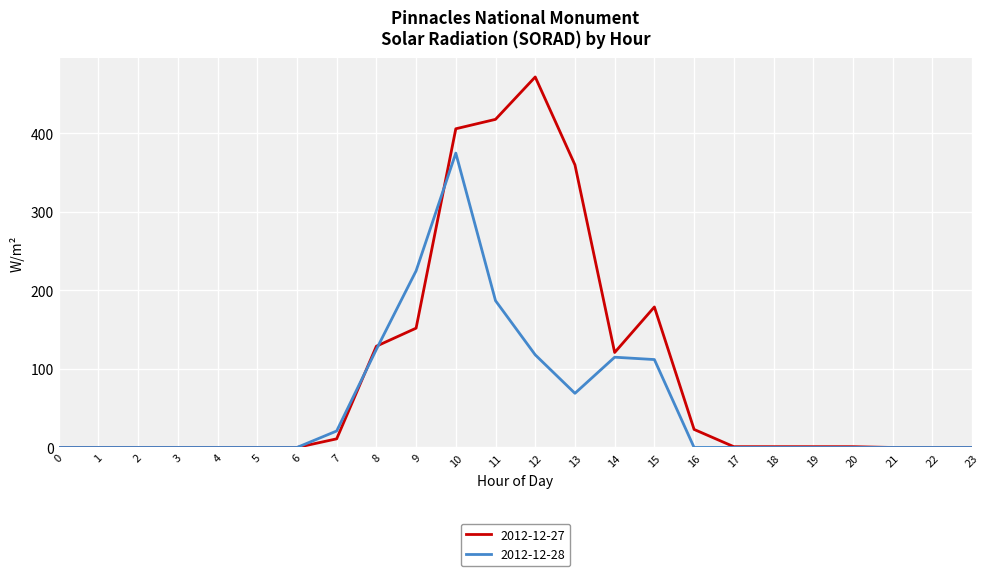

List the series in order of their overall mean, lowest first.

2012-12-28, 2012-12-27